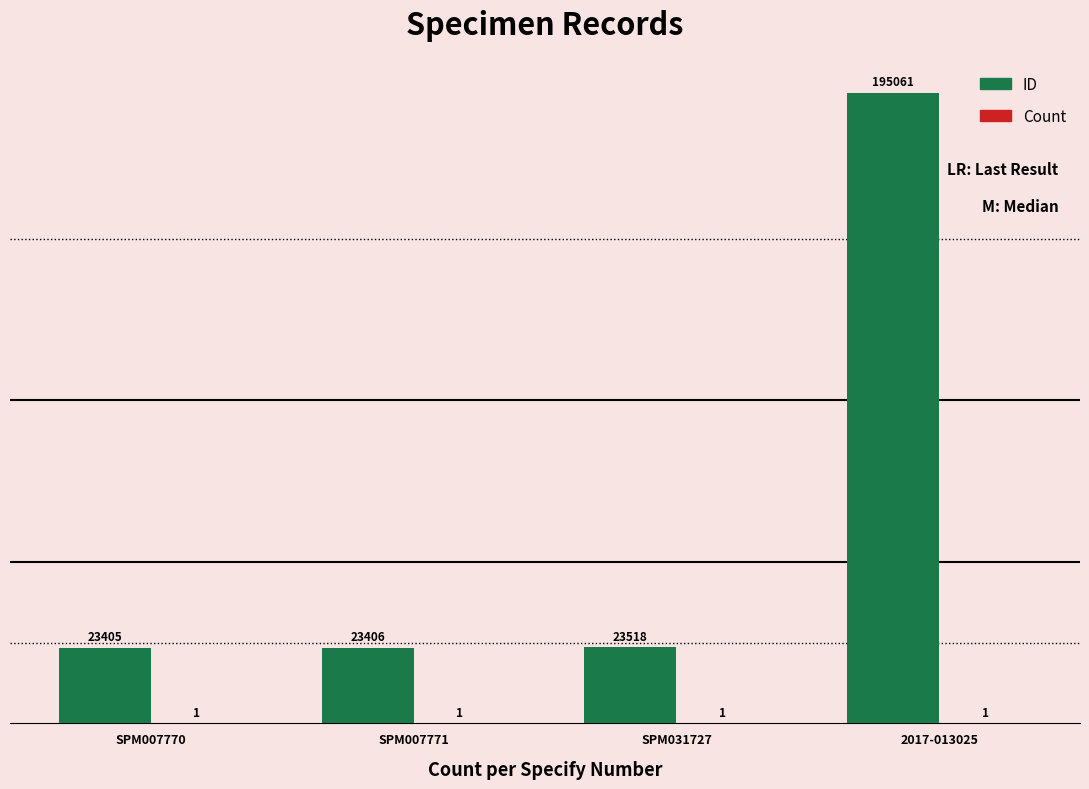

True or false: ID has a value of 38182 at SPM007771.

False